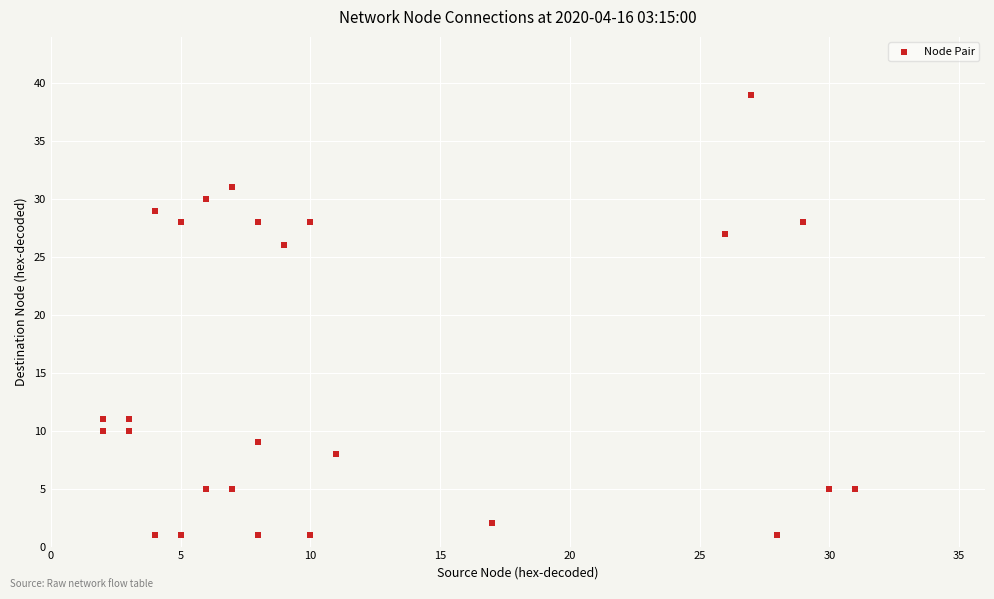

What Y value in the scatter plot is closest to 20?

26